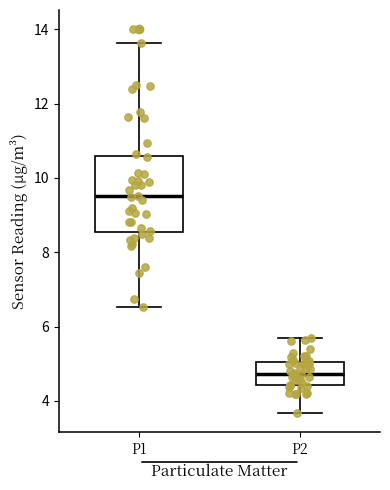

Reading left to right, transcribe this box plot: for each box, give where its median line is, the range the box spans, and where its two whiskers end, as read against the y-axis. The values are not printed on the chart, so give them approximately, as read against the axis.

P1: median 9.6, box 8.6 to 10.6, whiskers 6.6 to 13.6
P2: median 4.8, box 4.4 to 5.0, whiskers 3.6 to 5.8